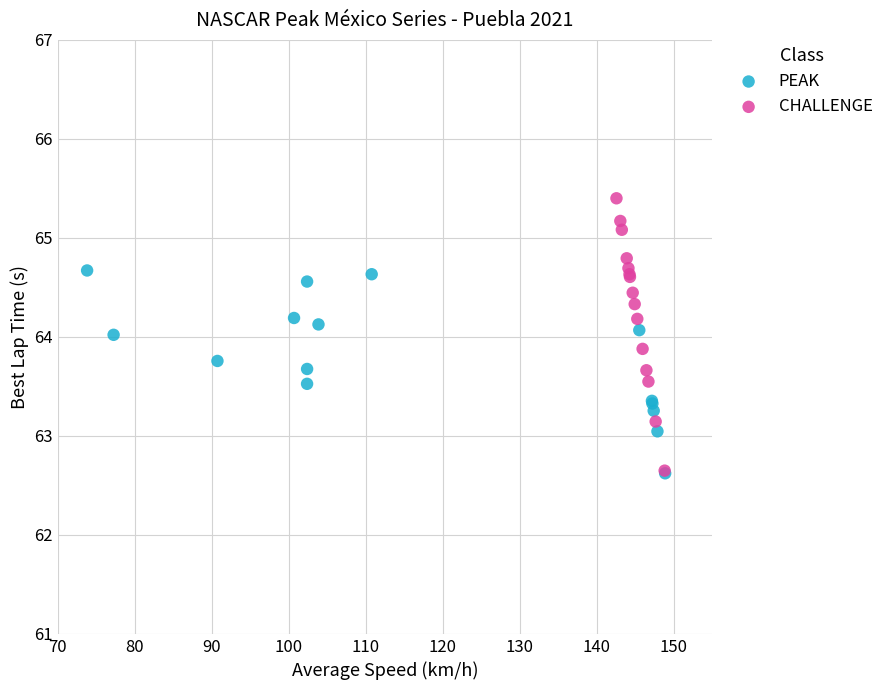

Which series has the widest spread of Y values?

CHALLENGE